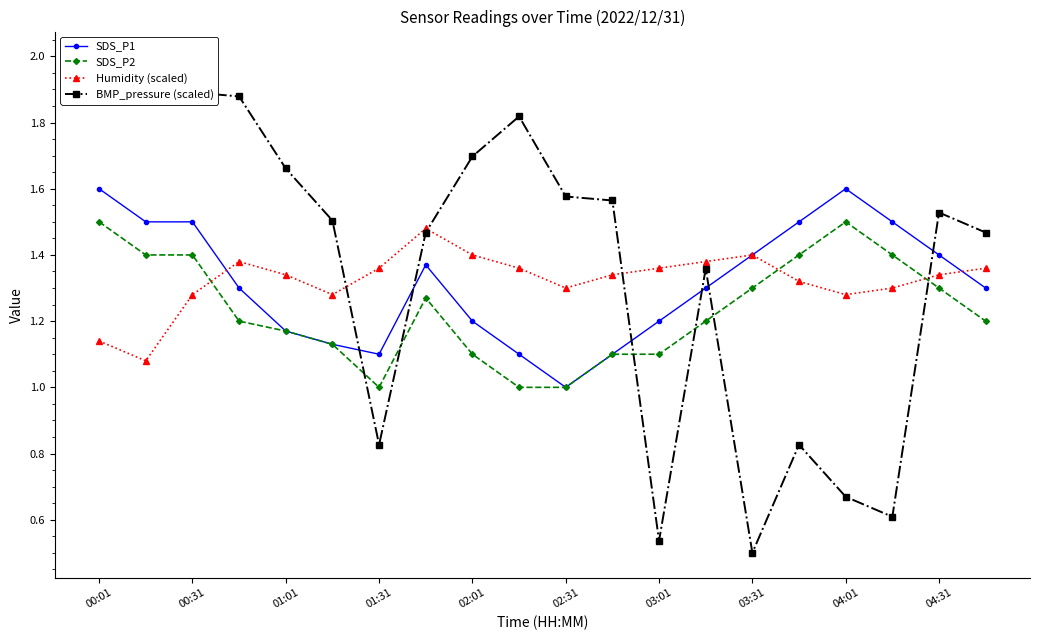

True or false: Humidity (scaled) has more than 1 points higher than both neighbors.

True